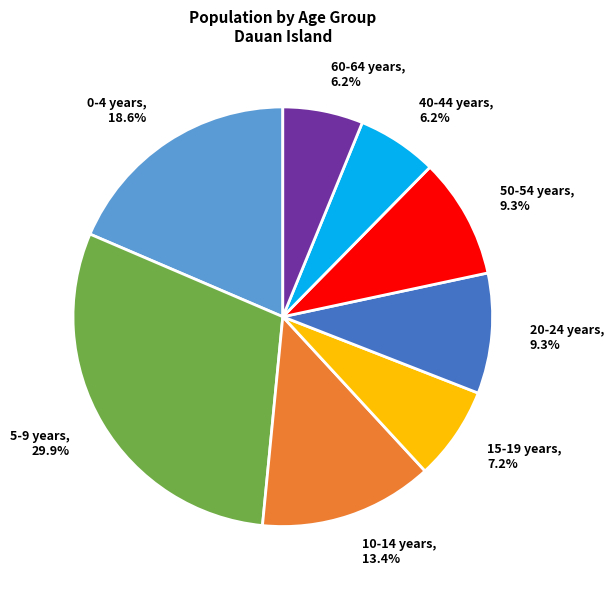

Is 15-19 years the majority of the pie?

No